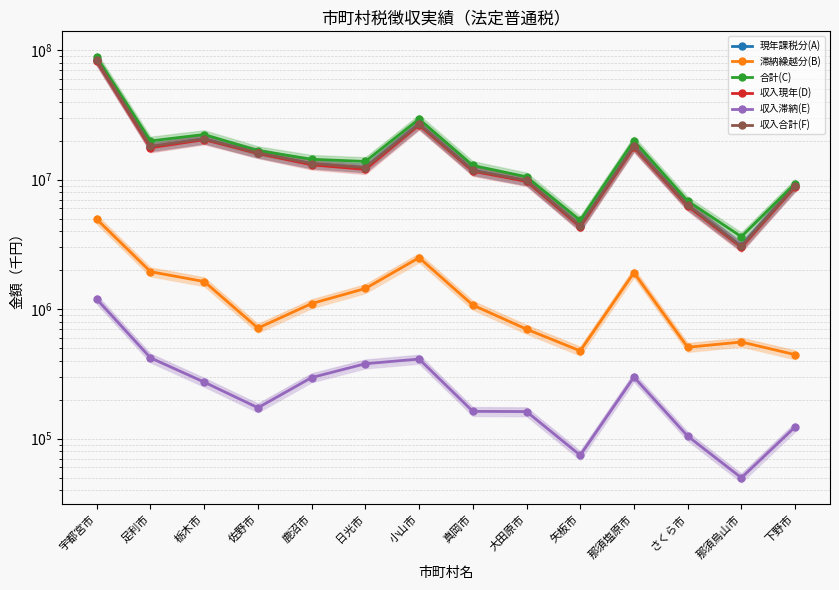

At which category does the chart reach its peak across all series?

宇都宮市